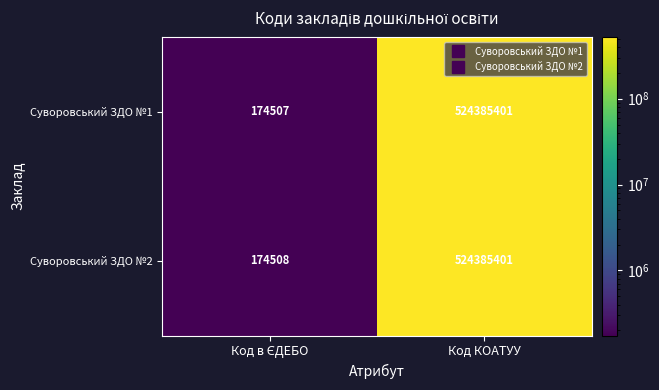

At which category is the sum across all series the highest?

Код КОАТУУ